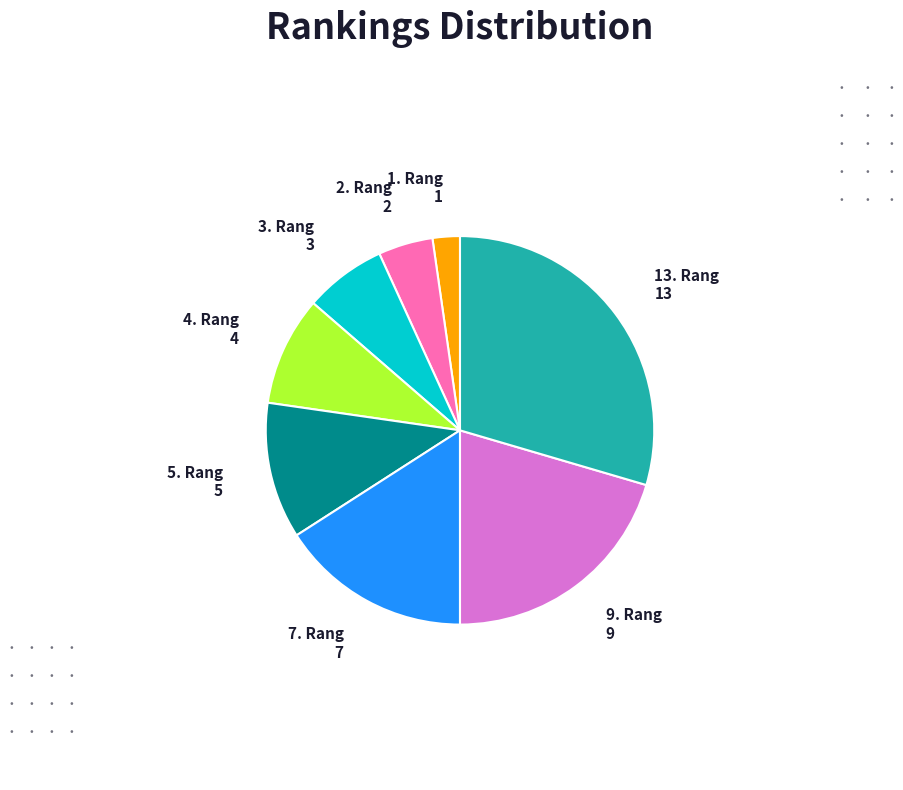

What is the smallest slice in the pie chart?

1. Rang